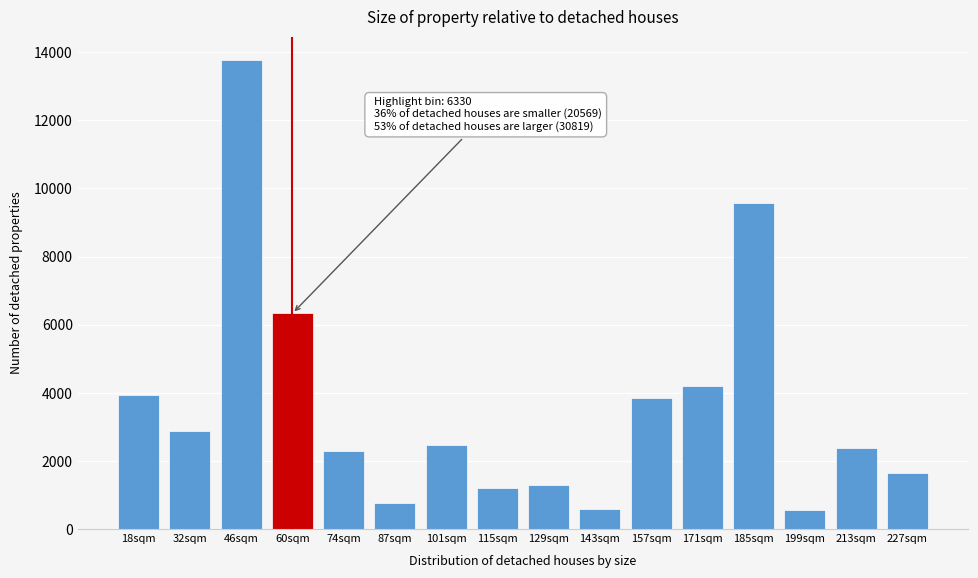

What is the greatest value displayed?

13769